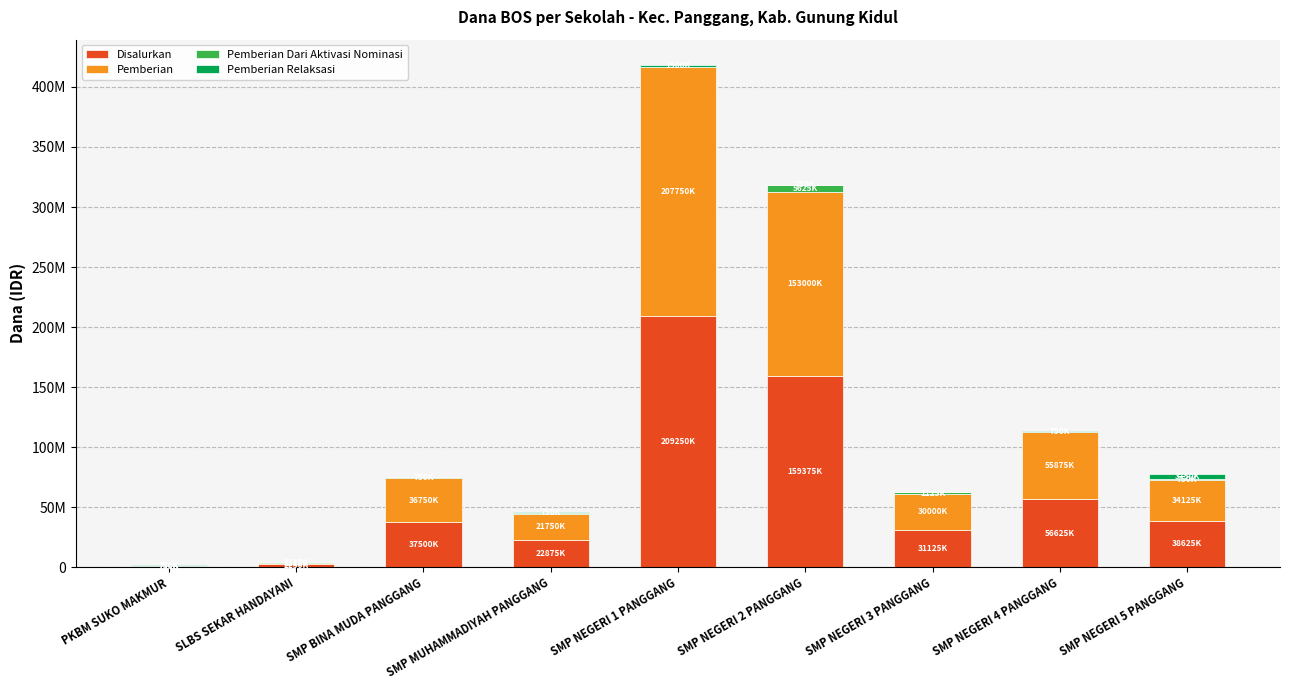

What are all the series names shown in the legend?

Disalurkan, Pemberian, Pemberian Dari Aktivasi Nominasi, Pemberian Relaksasi